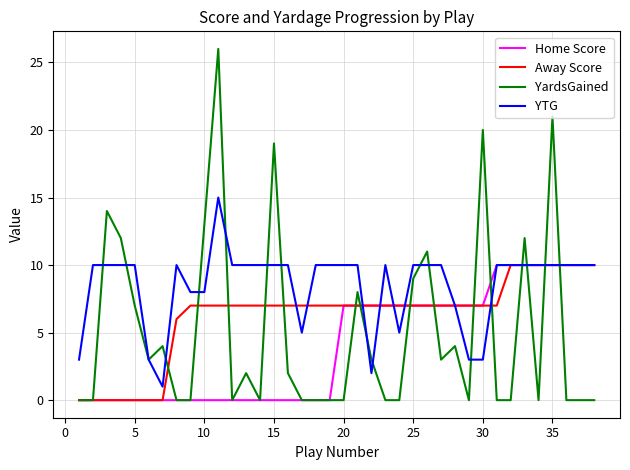

Which series has the largest total across all categories?

YTG